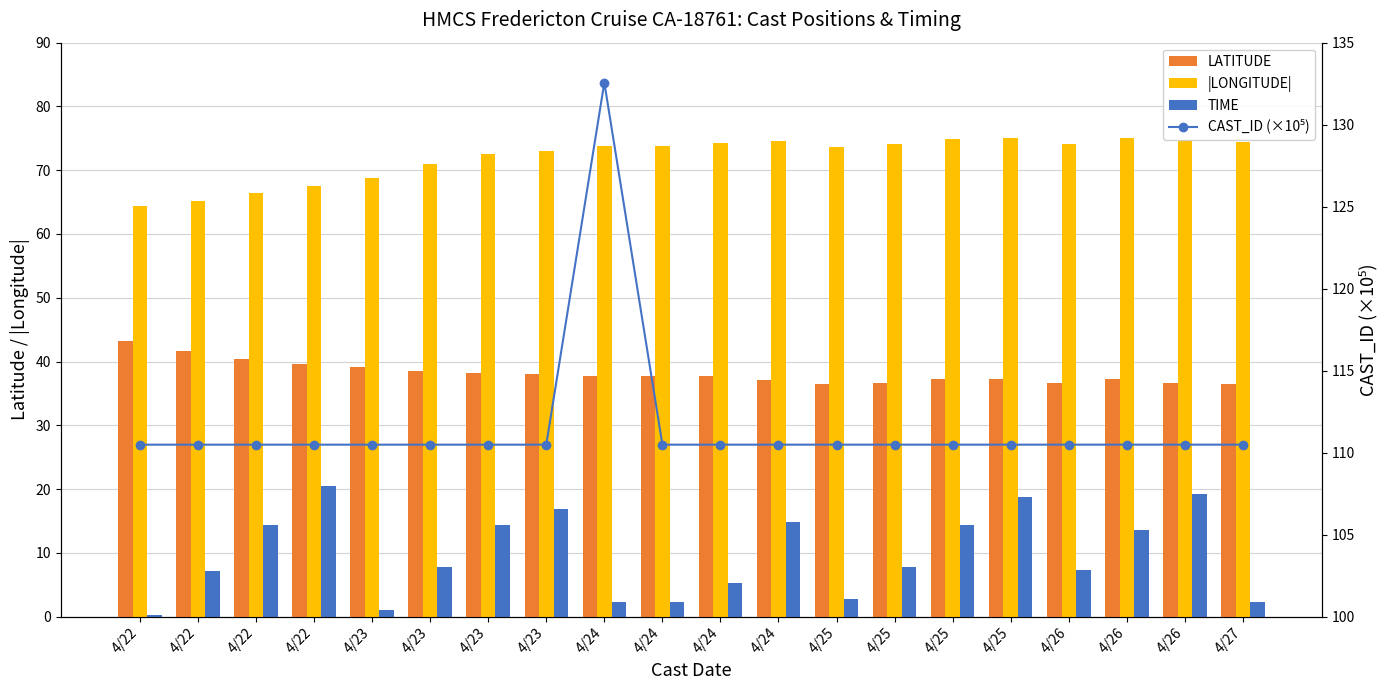

Reading right to left, what are all the values shown in this chart?

LATITUDE: 4/27=36.5	4/26=36.6	4/26=37.2	4/26=36.6	4/25=37.2	4/25=37.2	4/25=36.6	4/25=36.5	4/24=37.1	4/24=37.6	4/24=37.7	4/24=37.7	4/23=38.0	4/23=38.1	4/23=38.6	4/23=39.2	4/22=39.5	4/22=40.4	4/22=41.6	4/22=43.2
|LONGITUDE|: 4/27=74.5	4/26=74.8	4/26=75.0	4/26=74.2	4/25=75.0	4/25=74.9	4/25=74.0	4/25=73.7	4/24=74.6	4/24=74.3	4/24=73.8	4/24=73.8	4/23=73.1	4/23=72.5	4/23=70.9	4/23=68.8	4/22=67.6	4/22=66.4	4/22=65.1	4/22=64.4
TIME: 4/27=2.3	4/26=19.2	4/26=13.6	4/26=7.2	4/25=18.7	4/25=14.4	4/25=7.8	4/25=2.8	4/24=14.9	4/24=5.3	4/24=2.3	4/24=2.3	4/23=16.8	4/23=14.4	4/23=7.8	4/23=1.0	4/22=20.4	4/22=14.3	4/22=7.1	4/22=0.2
CAST_ID (×10⁵): 4/27=110.5	4/26=110.5	4/26=110.5	4/26=110.5	4/25=110.5	4/25=110.5	4/25=110.5	4/25=110.5	4/24=110.5	4/24=110.5	4/24=110.5	4/24=132.6	4/23=110.5	4/23=110.5	4/23=110.5	4/23=110.5	4/22=110.5	4/22=110.5	4/22=110.5	4/22=110.5